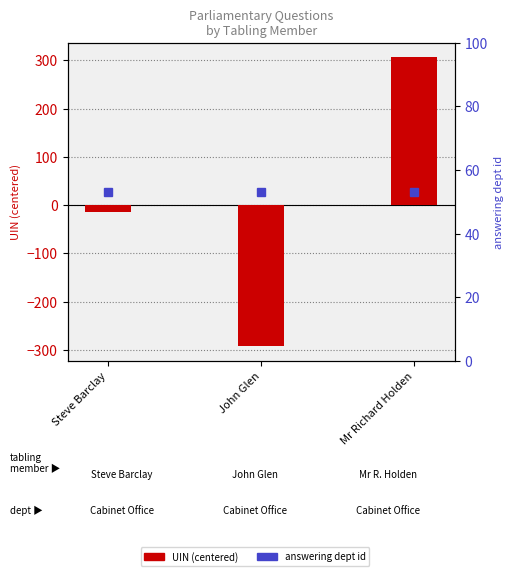

Which series has the largest range (max minus min)?

UIN (centered)